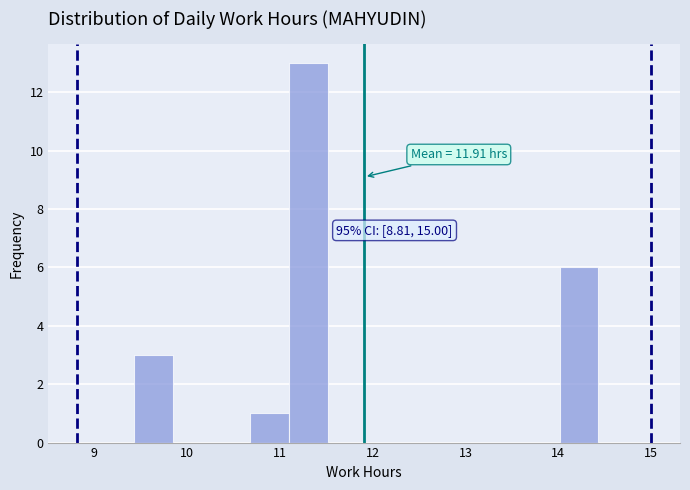

Over which range of the x-axis is the bar tallest?

11.1 to 11.5